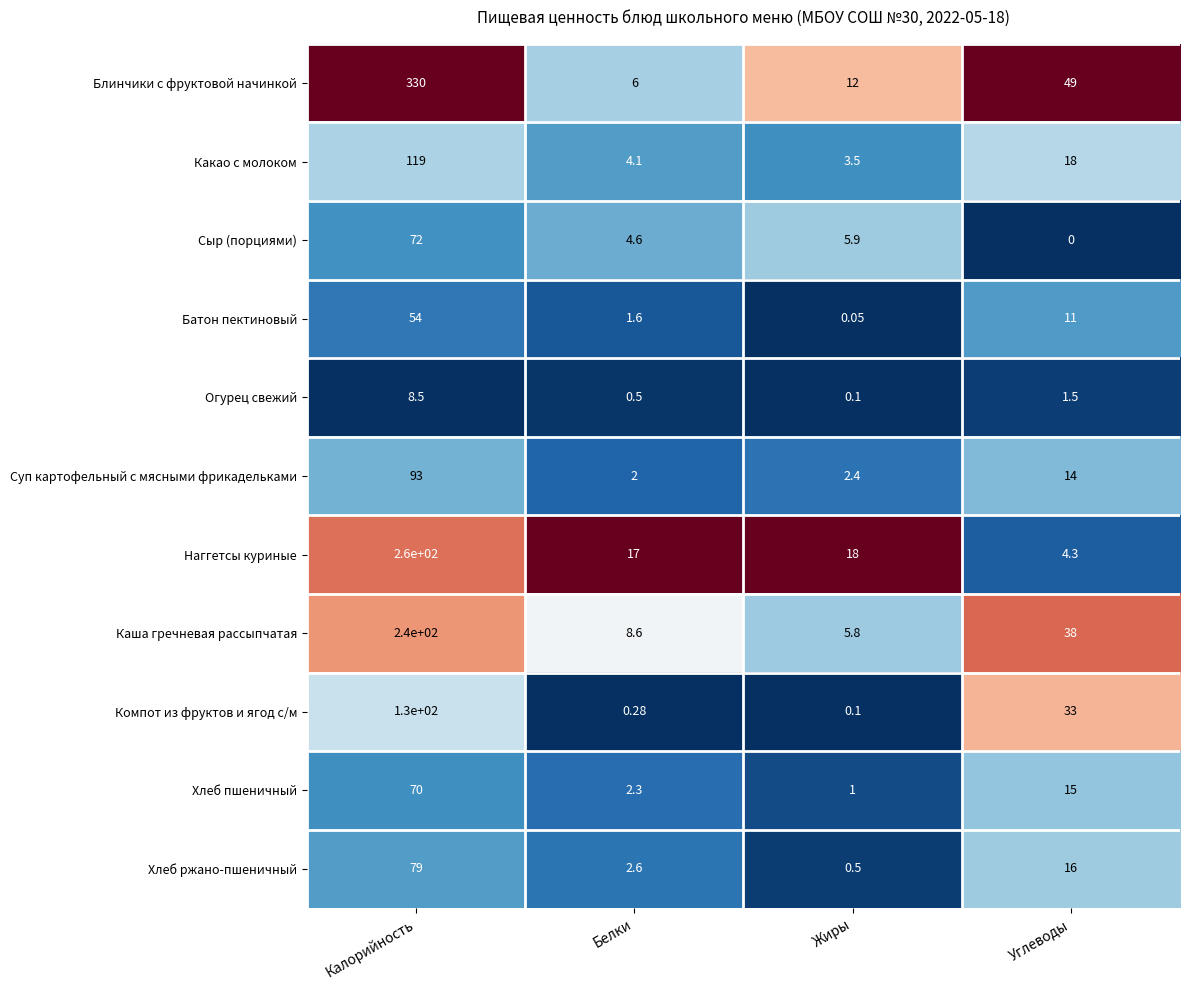

Count the number of categories in the chart.

4